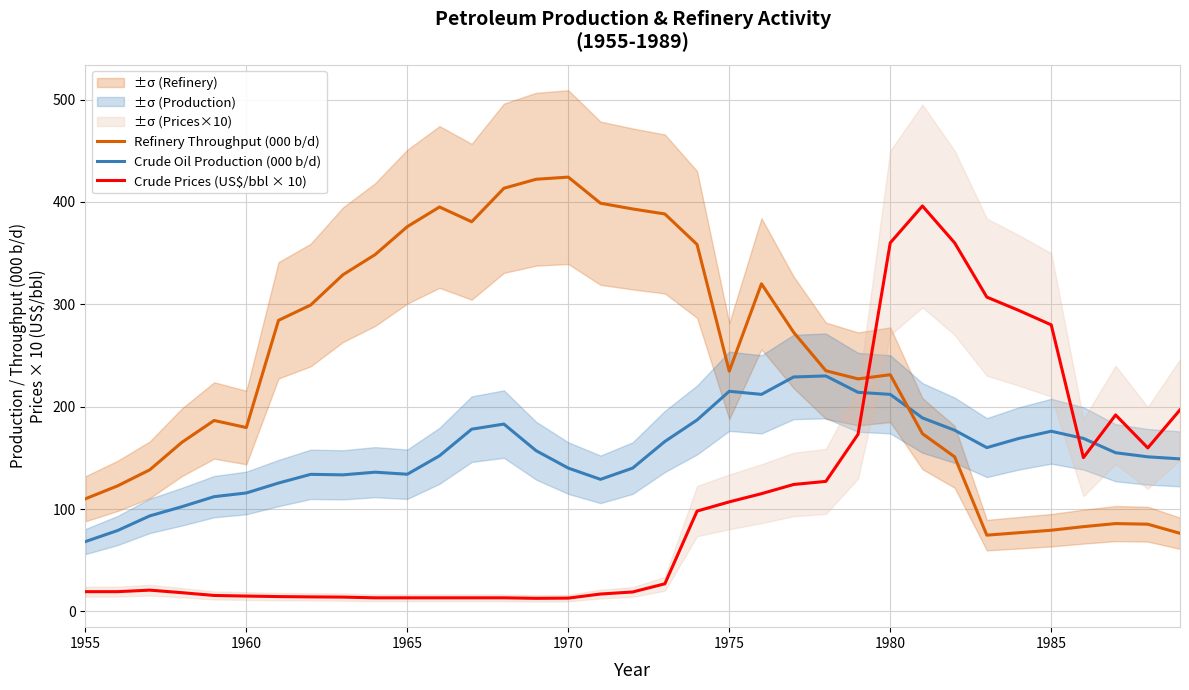

The Crude Prices (US$/bbl × 10) series shows 13.0 at 1970. True or false?

True